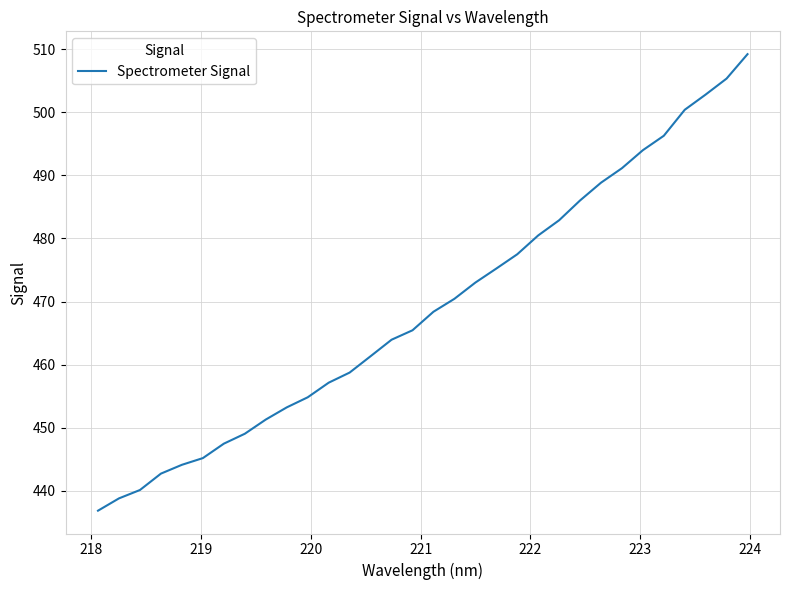

What is the smallest value displayed?

436.8